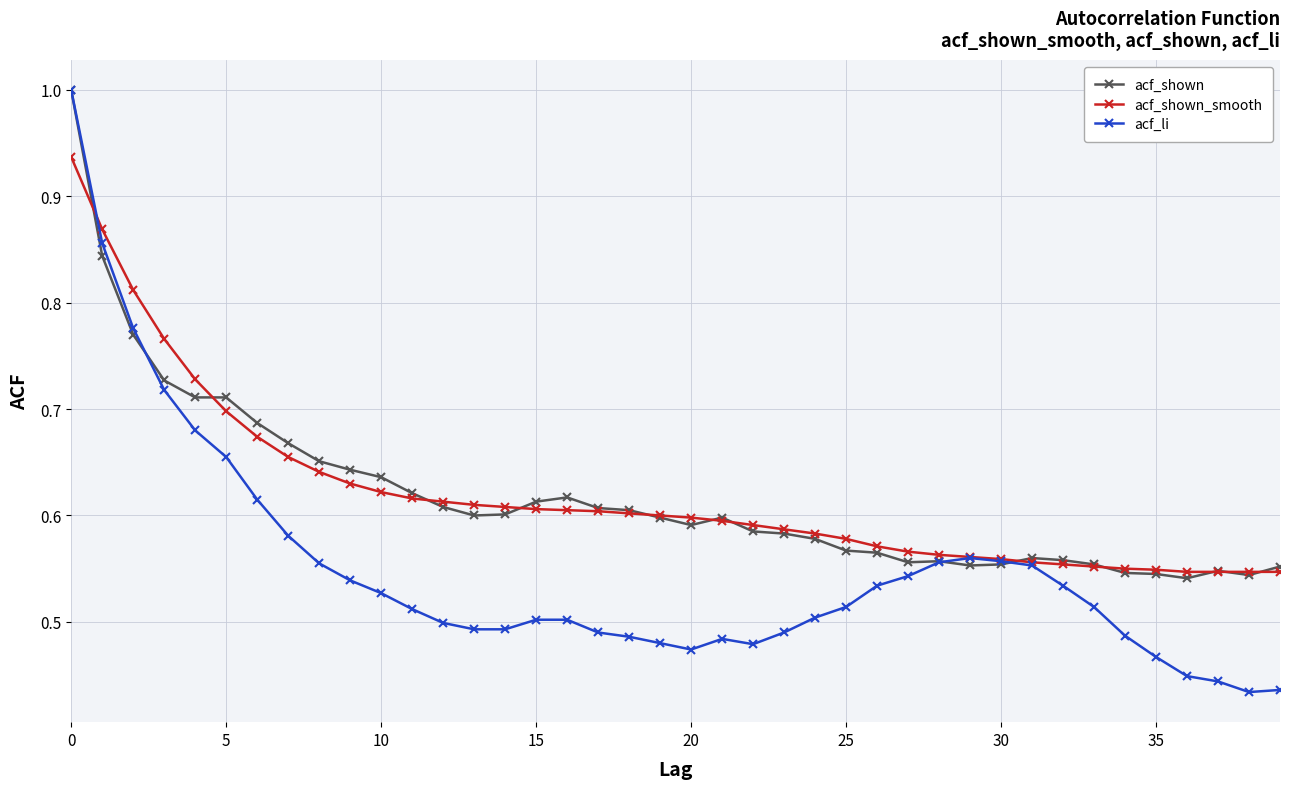

Count the acf_shown values in the range 0 to 1.

40